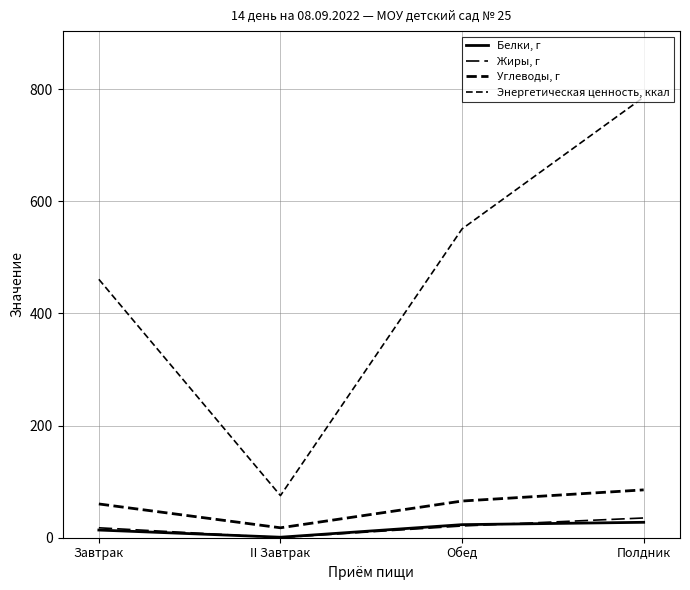

Does the chart display data point markers on the line(s)?

No